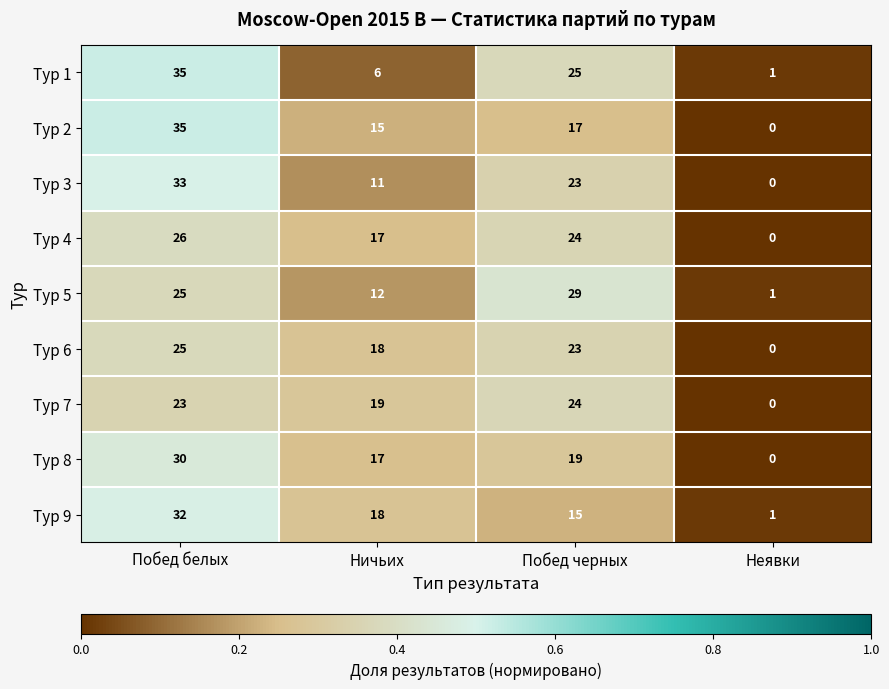

What is the difference between the highest and lowest values at Побед белых?

12